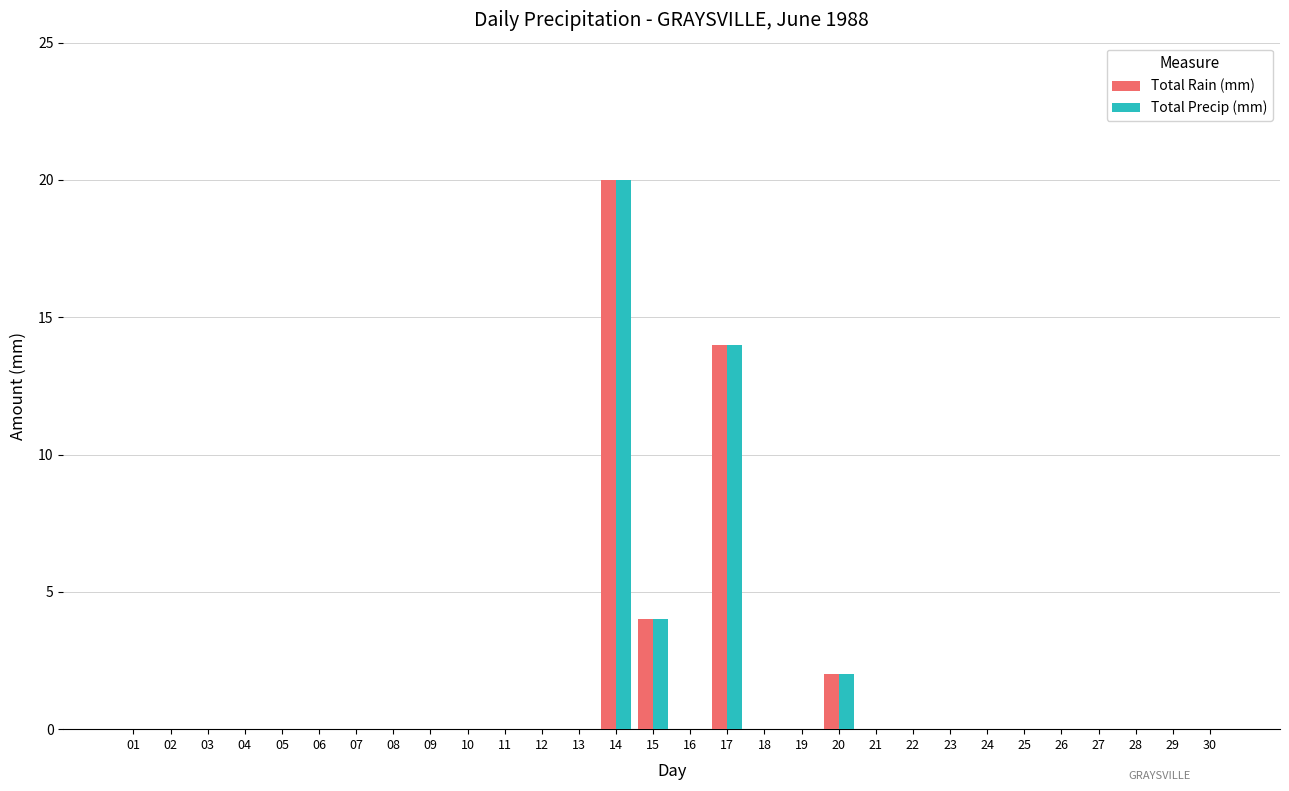

Is it true that Total Rain (mm) equals 0 at 19?

True